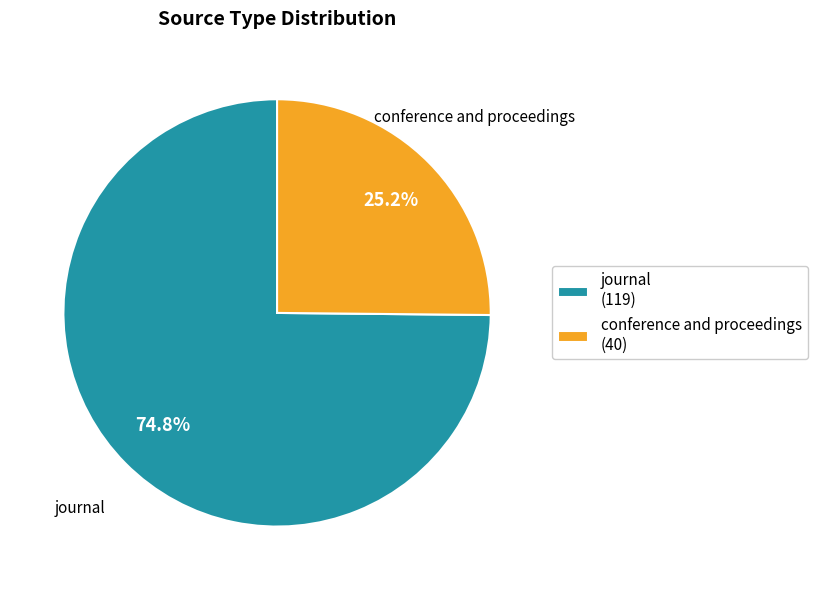

True or false: conference and proceedings accounts for 32% of the total.

False